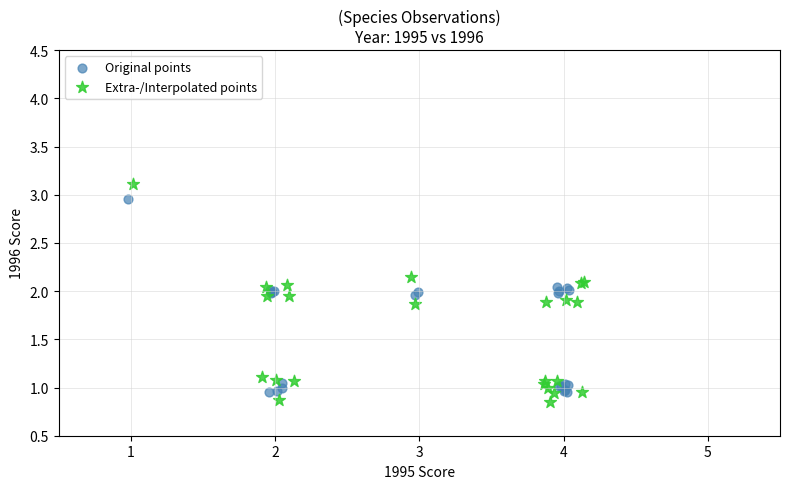

Which series reaches the maximum Y coordinate?

Extra-/Interpolated points